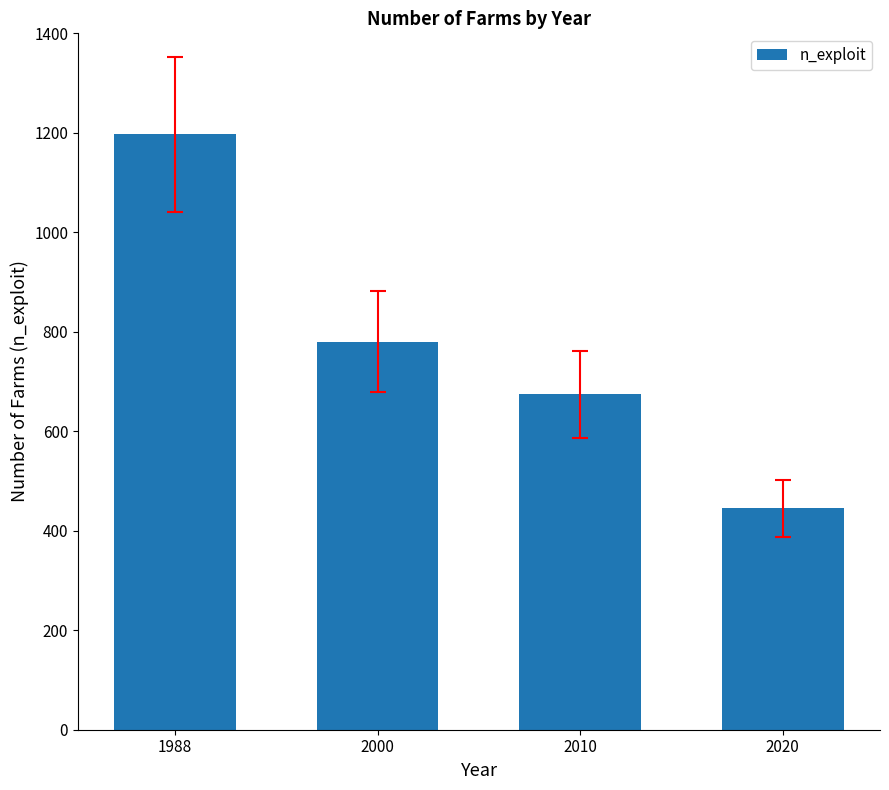

What is the minimum value shown in the chart?

445